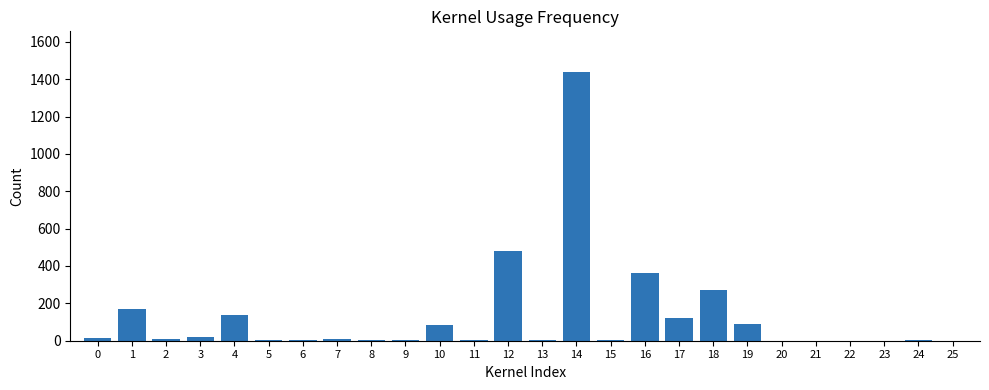

What is the greatest value displayed?

1440.0